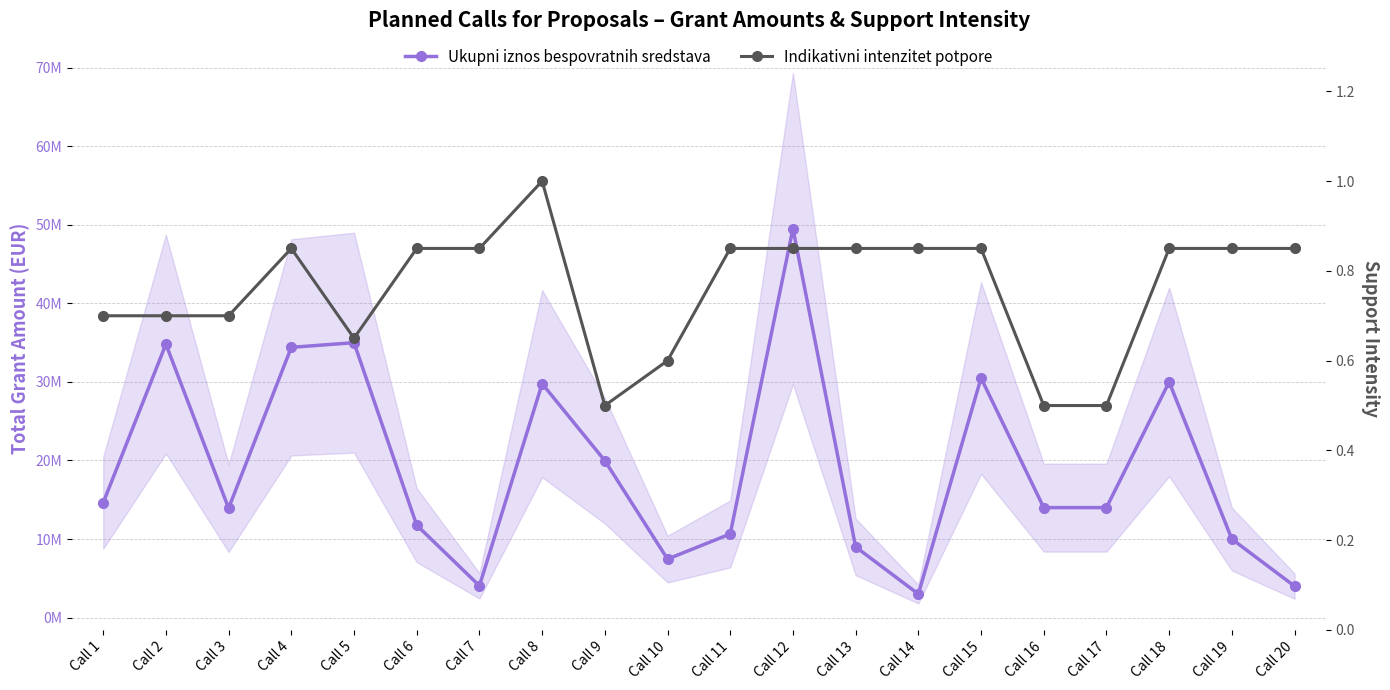

Is the value of Indikativni intenzitet potpore at Call 7 greater than the value of Ukupni iznos bespovratnih sredstava at Call 4?

No